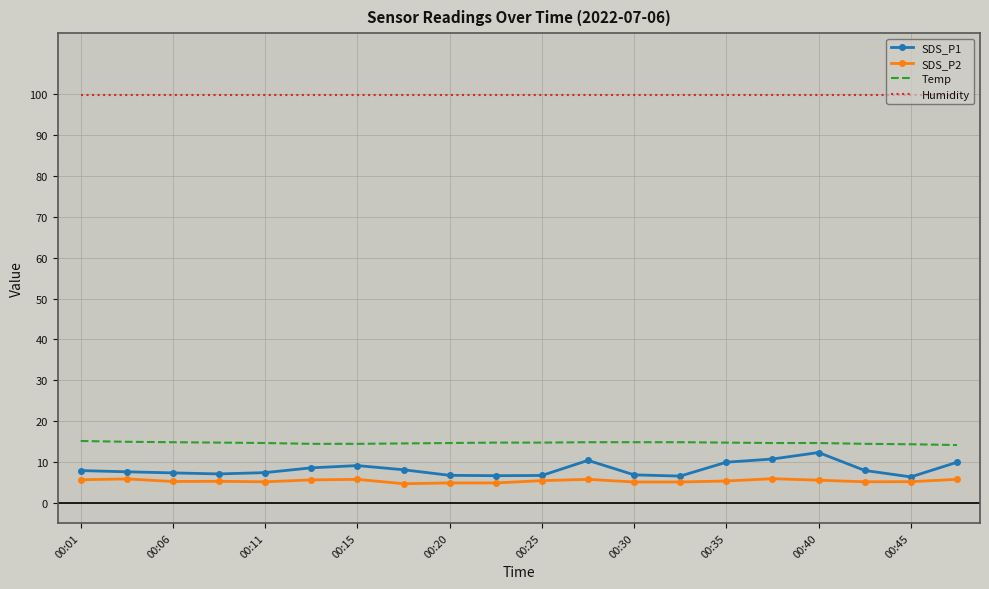

Which series has the widest spread of values?

SDS_P1